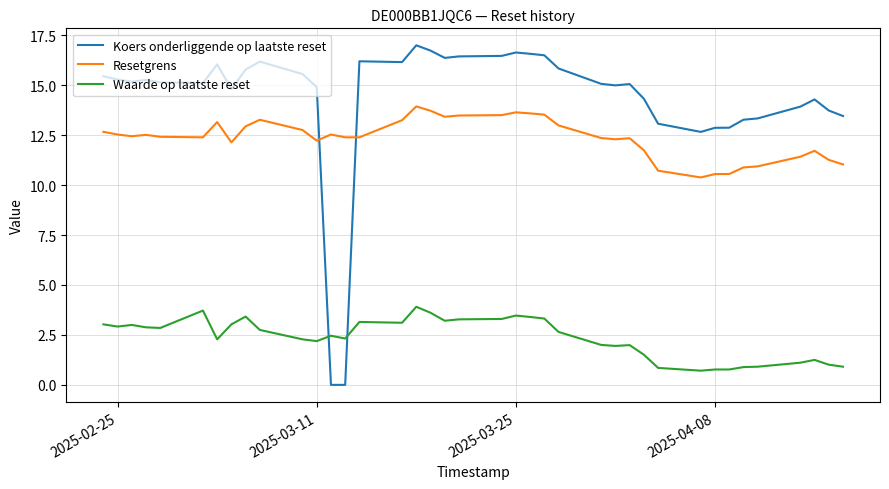

Count the number of categories in the chart.

39